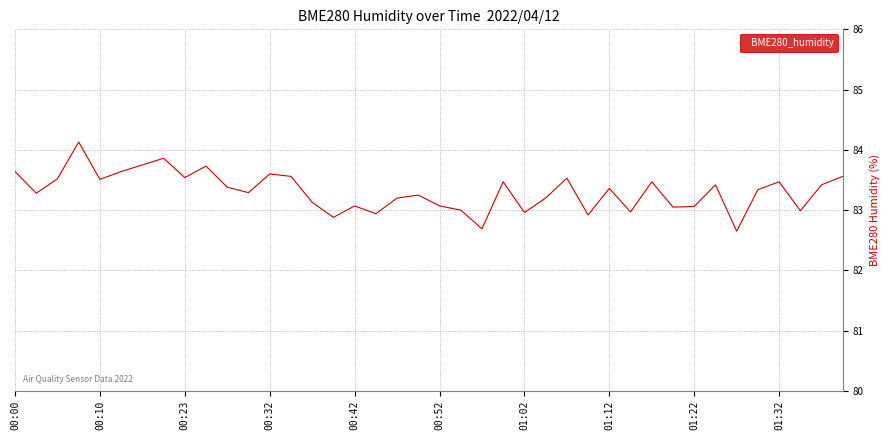

True or false: the data has more than 1 interior local peaks.

True